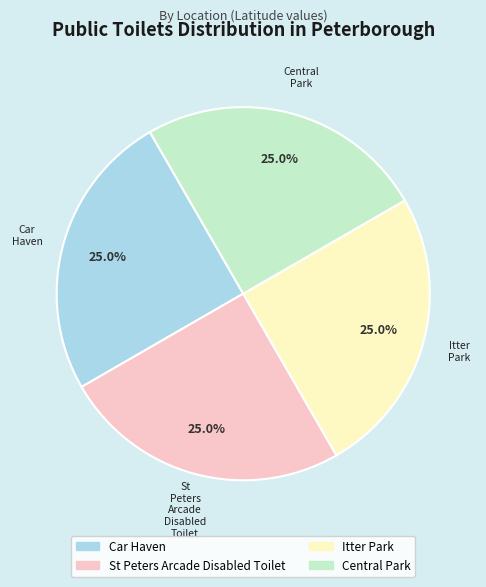

What percentage do Car Haven and Itter Park together represent?

50.0%